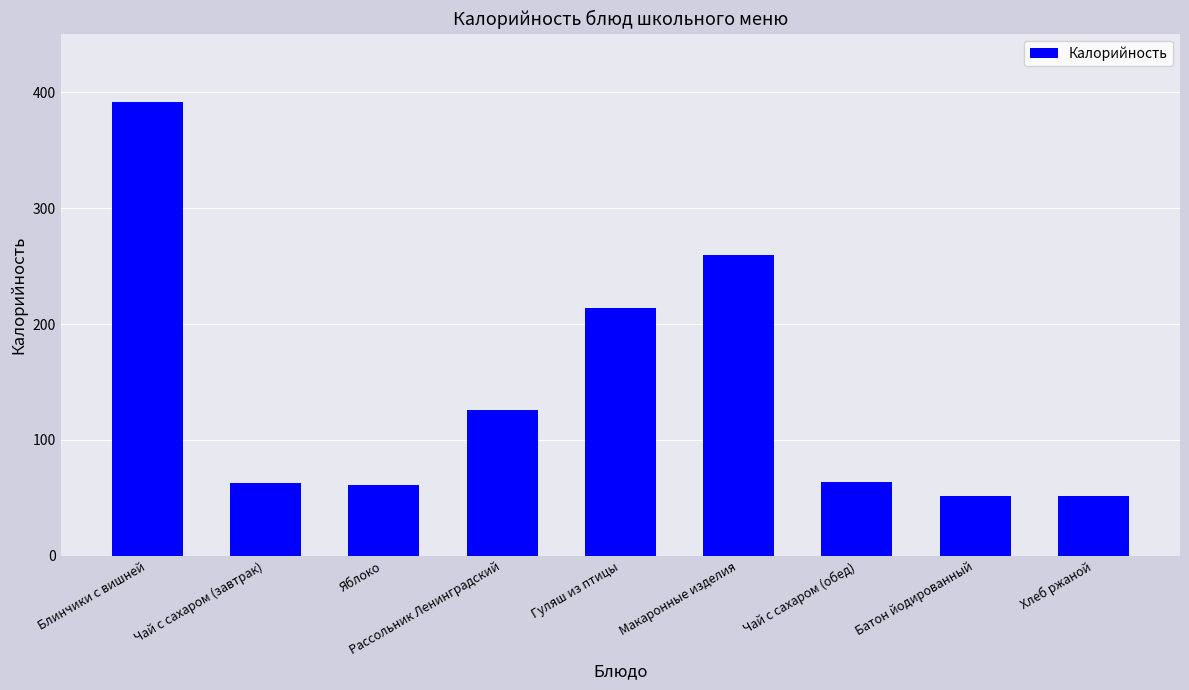

How many values are below 64?

4